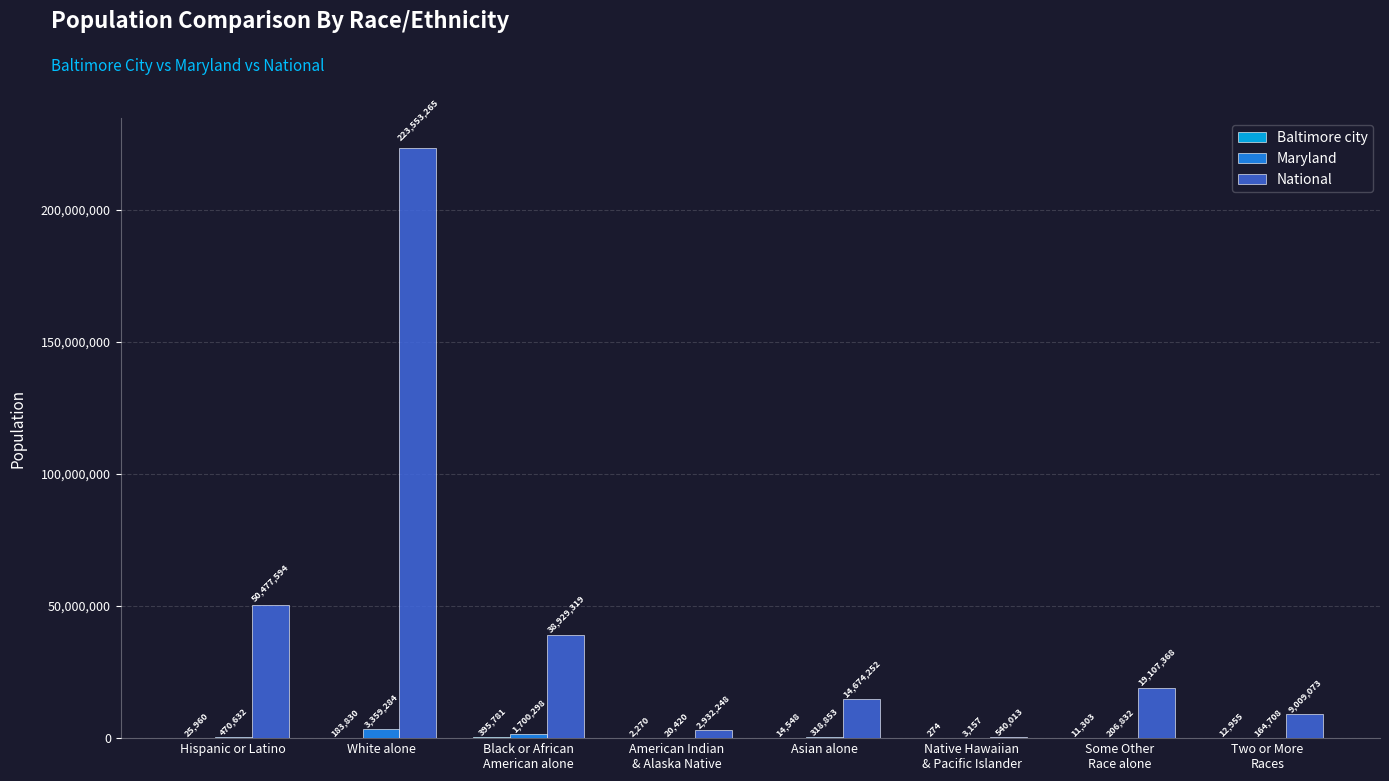

Is it true that National equals 50477594 at Hispanic or Latino?

True